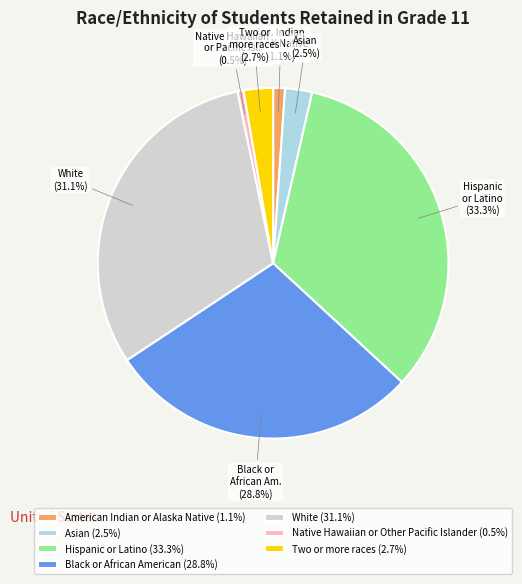

Does any single category account for the majority?

No